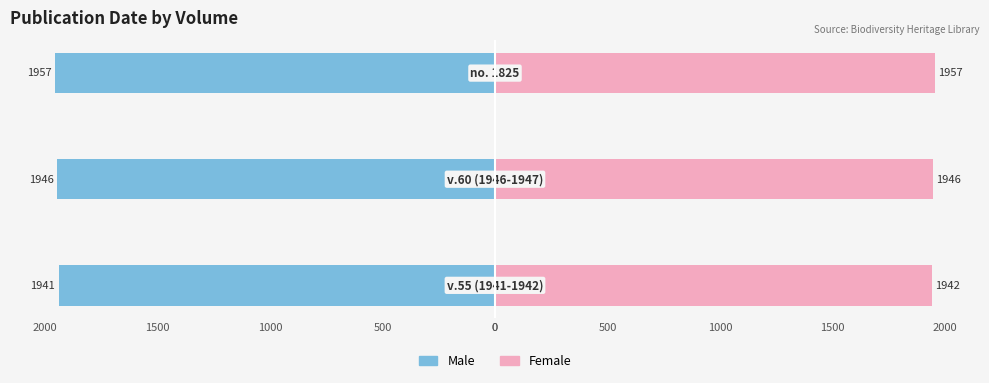

What value does the Female series have at 0, to the nearest 5?

1940